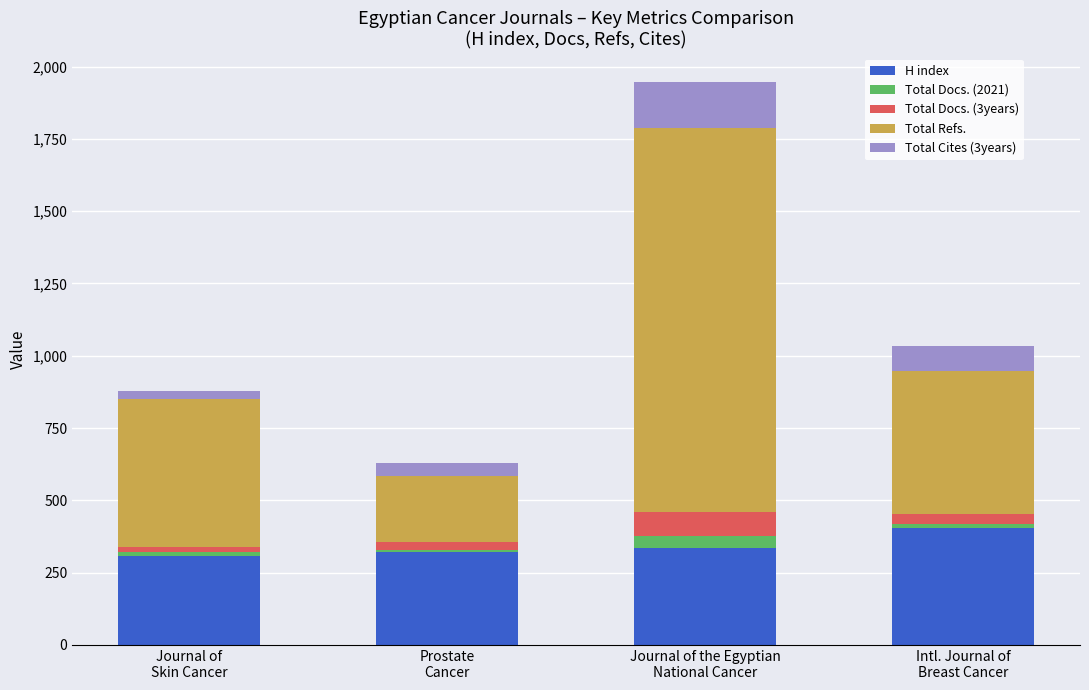

How many values in the H index series are below 336?

2